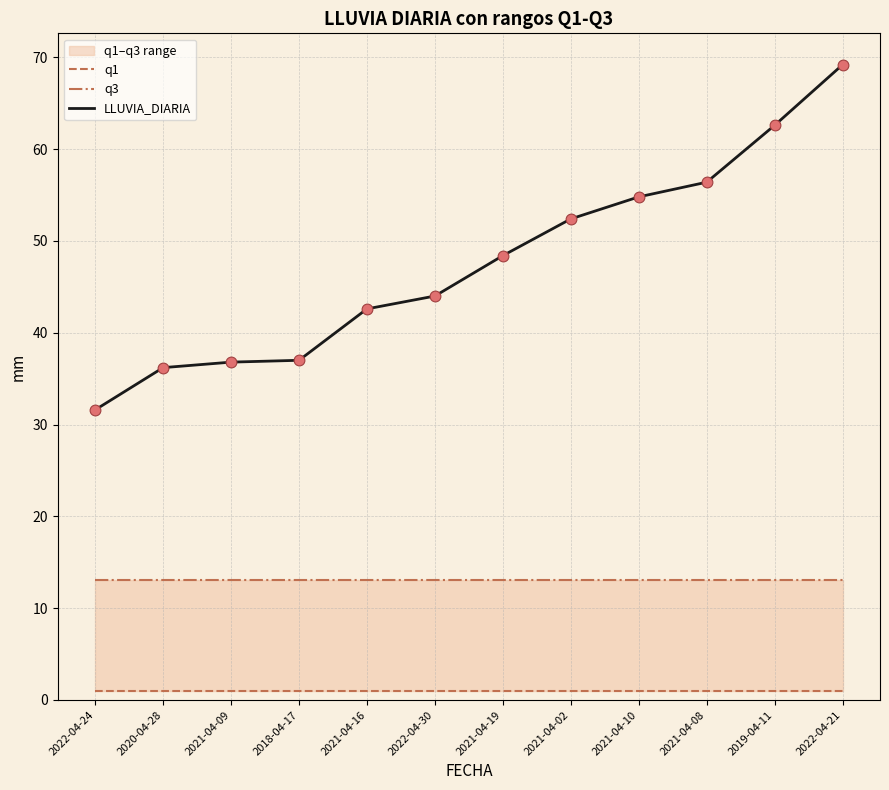

Which series has the widest spread of Y values?

LLUVIA_DIARIA